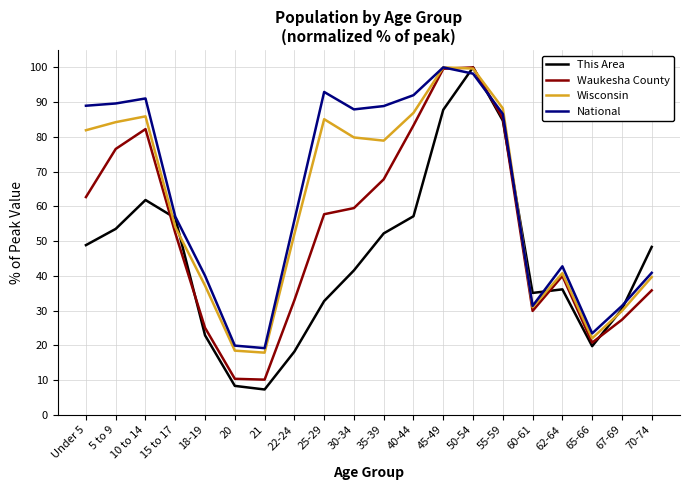

What are all the series names shown in the legend?

This Area, Waukesha County, Wisconsin, National